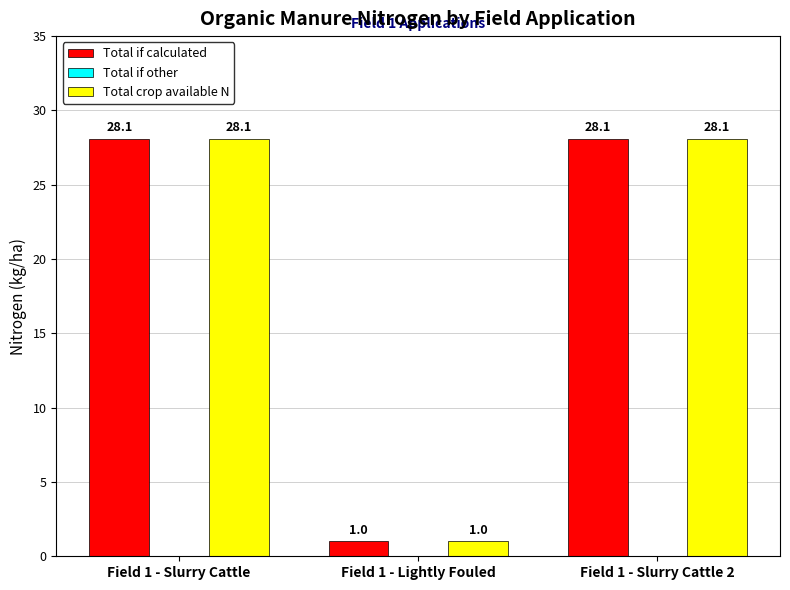

What is the label of the 3rd bar from the right?

Field 1 - Slurry Cattle